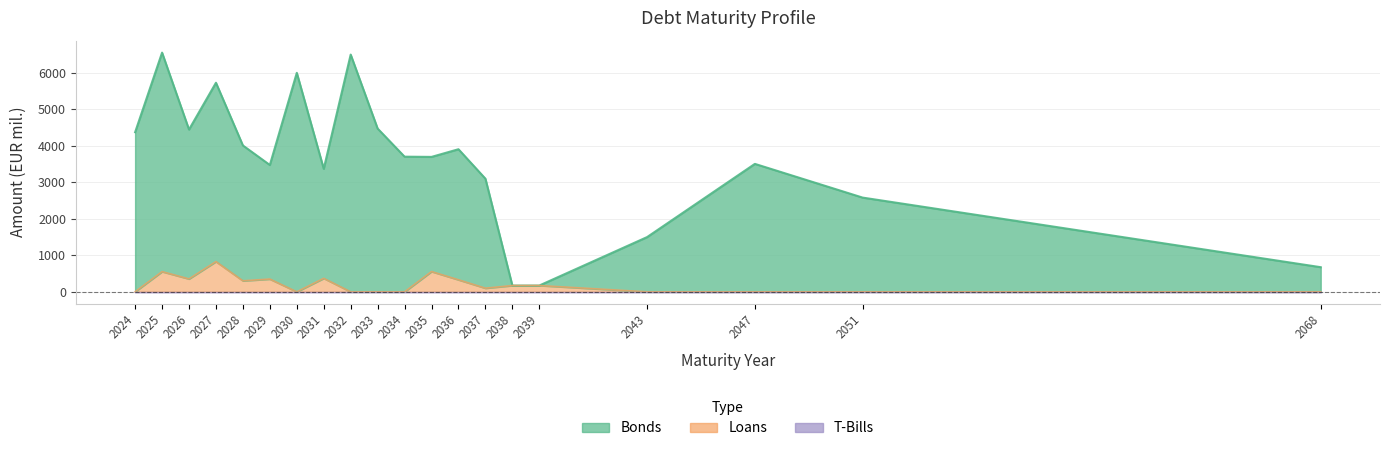

Read the Loans value at 2027.

828.8